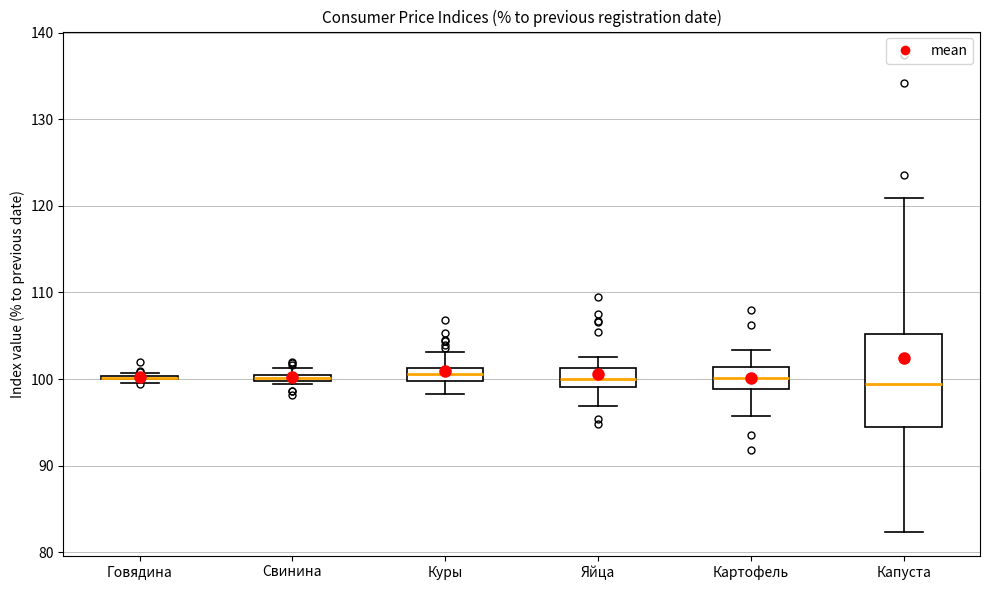

Which box is the tallest, from its lower edge to its upper edge?

Капуста